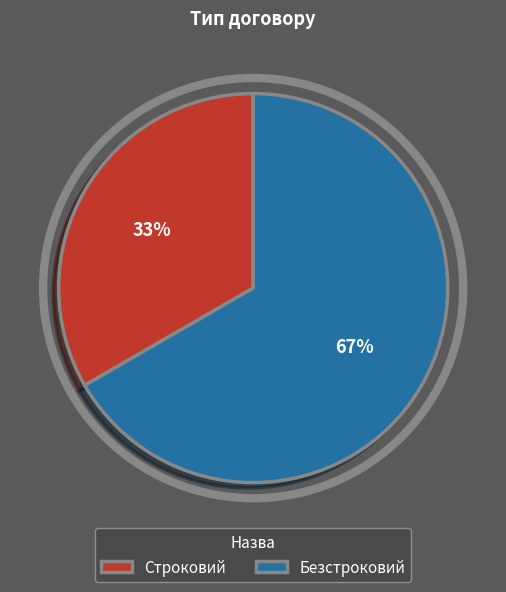

Approximately how many times larger is the value at Безстроковий compared to Строковий?

2.0